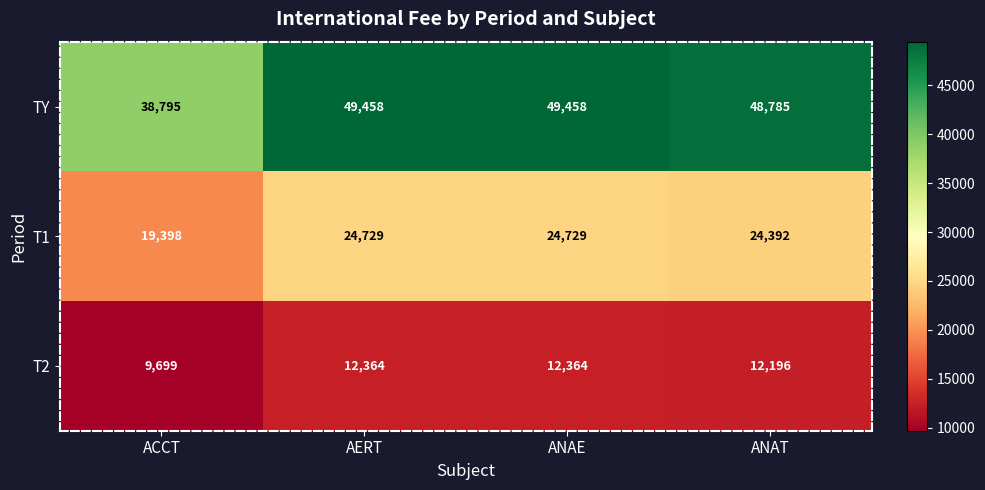

The T2 series shows 9699 at ACCT. True or false?

True